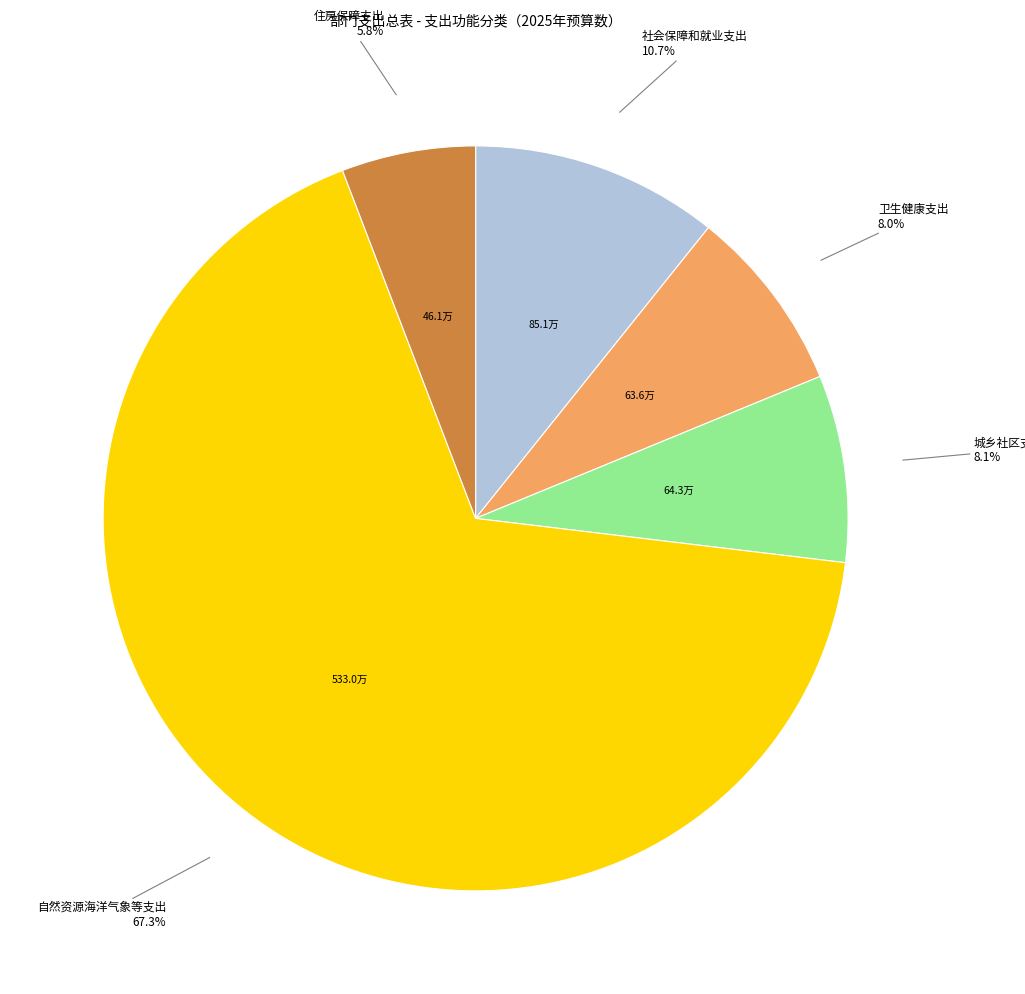

Between 自然资源海洋气象等支出 and 社会保障和就业支出, which is larger?

自然资源海洋气象等支出